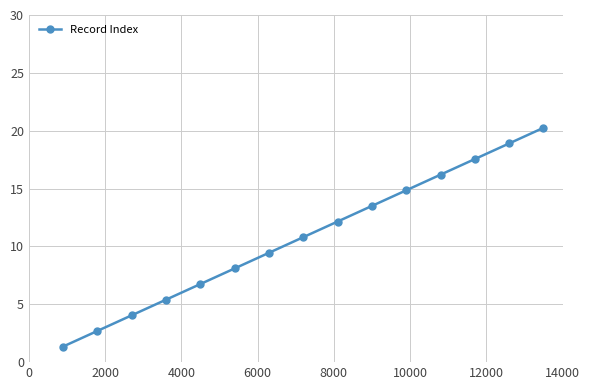

What is the difference between the second highest and second lowest values?

16.2